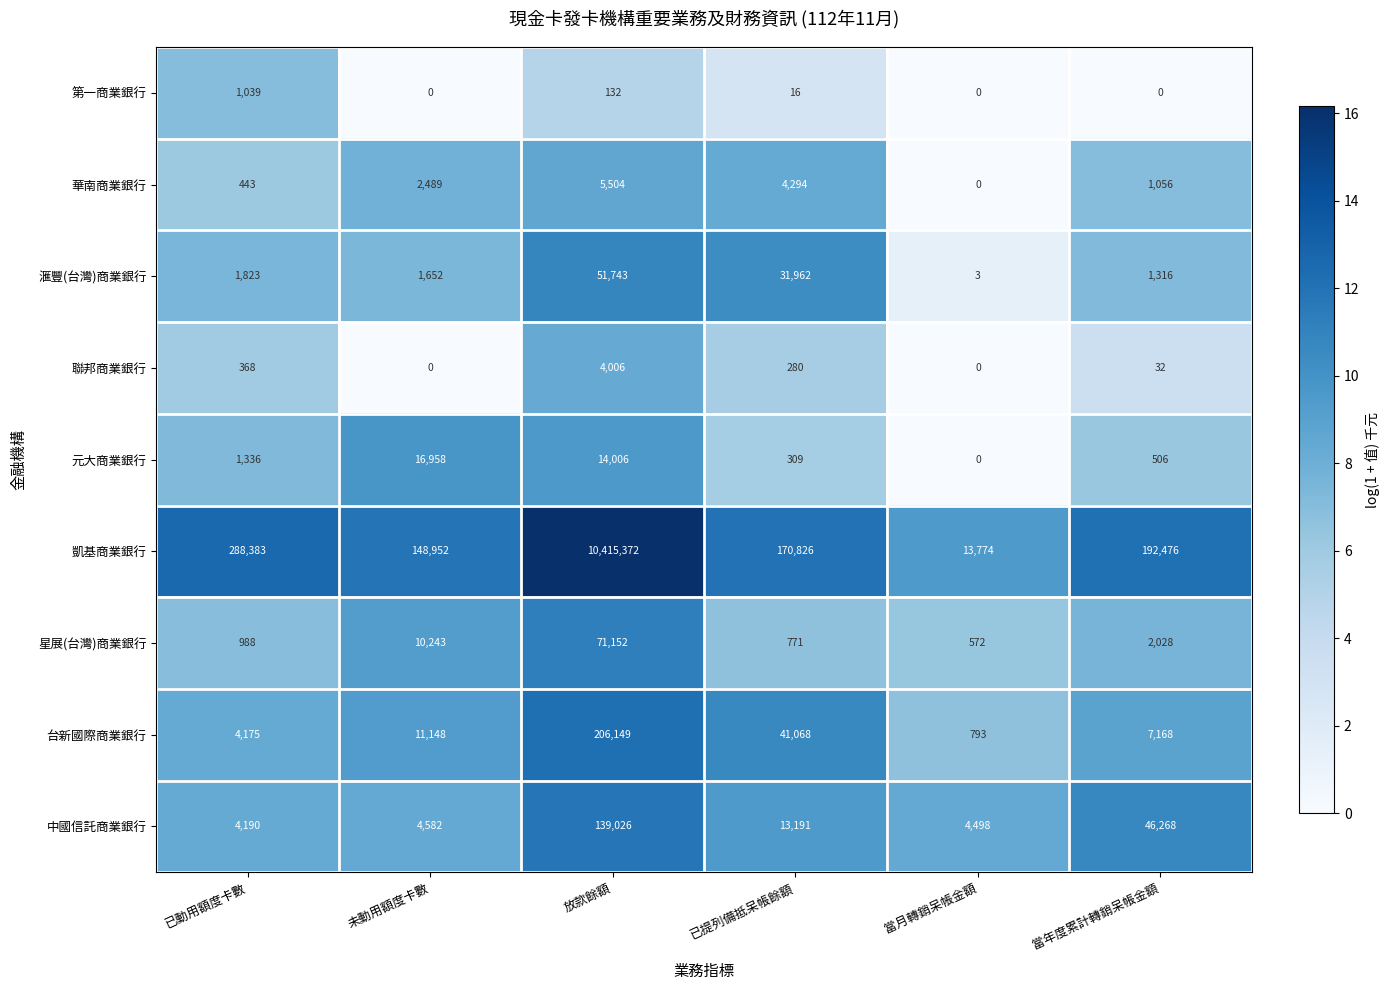

Is the value of 台新國際商業銀行 at 放款餘額 greater than the value of 聯邦商業銀行 at 放款餘額?

Yes